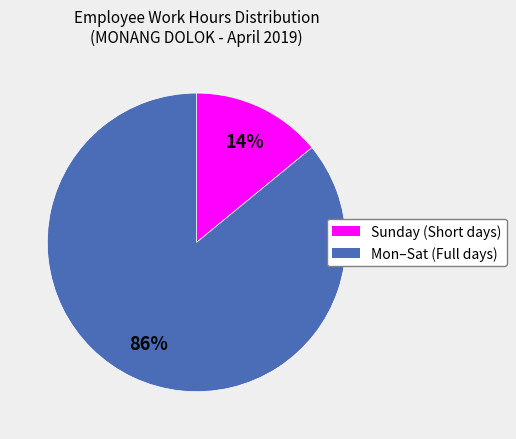

Does any single category account for the majority?

Yes